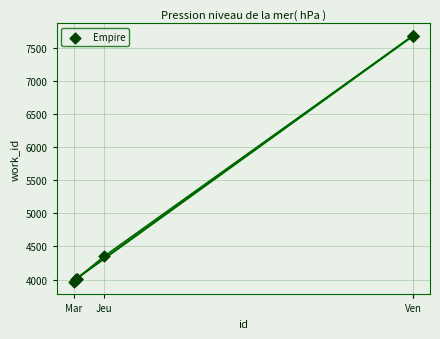

What Y value in the scatter plot is closest to 5821?

4353